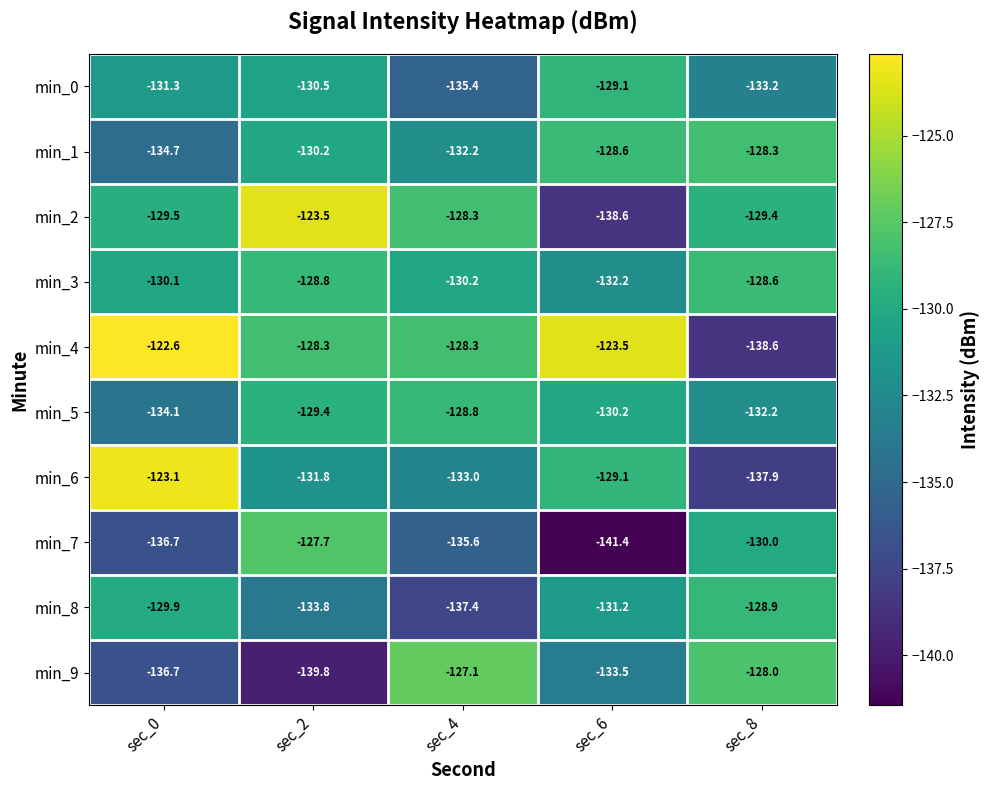

Which category has the lowest value across all series?

sec_6